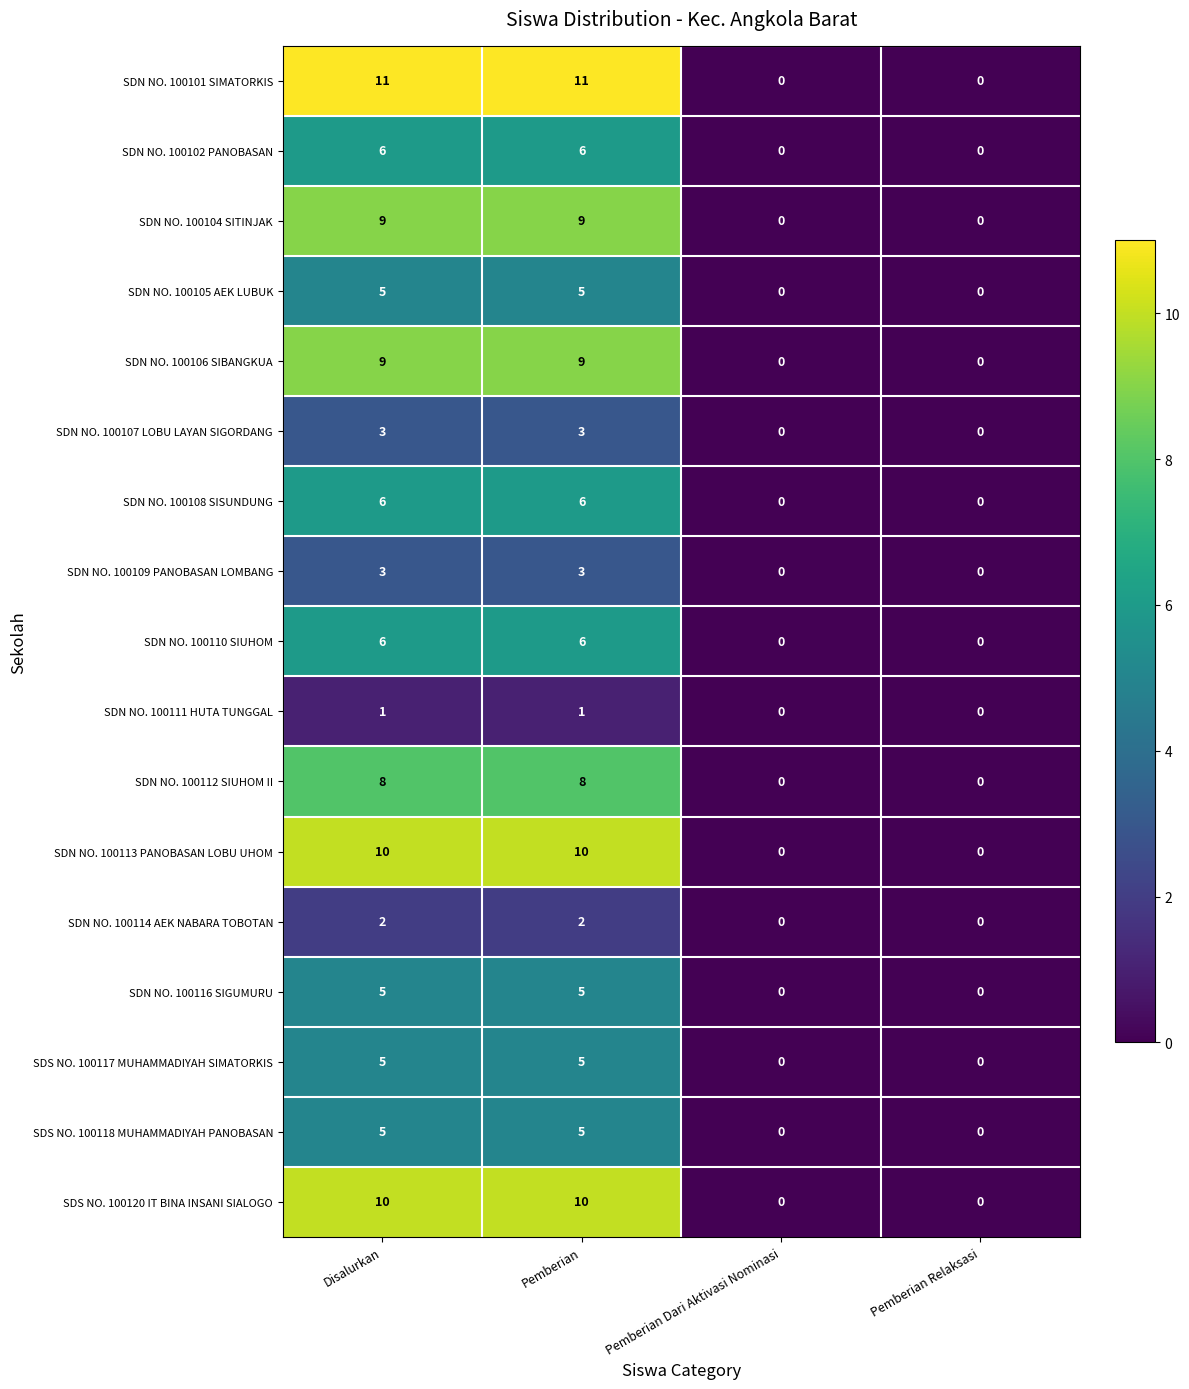

What is the highest value of the SDS NO. 100120 IT BINA INSANI SIALOGO series?

10